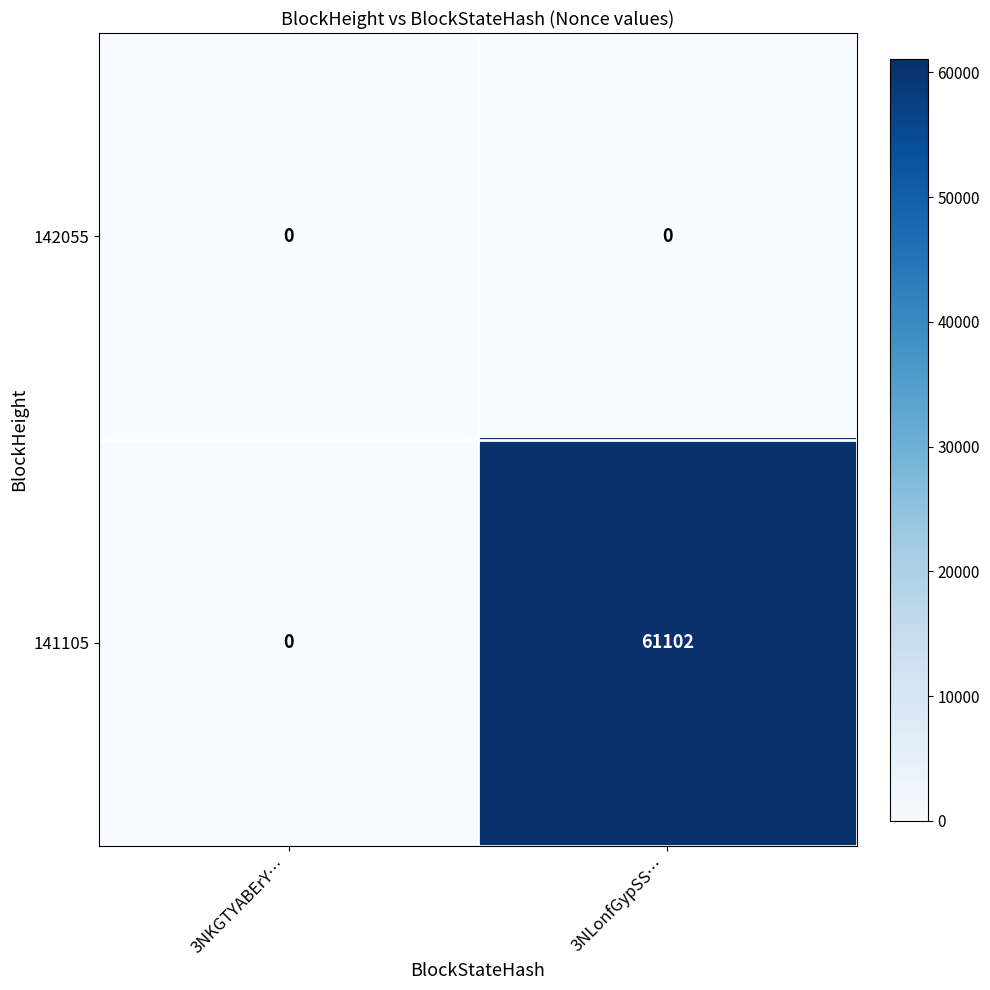

Between 3NKGTYABErY… and 3NLonfGypSS…, which series saw the biggest shift?

141105